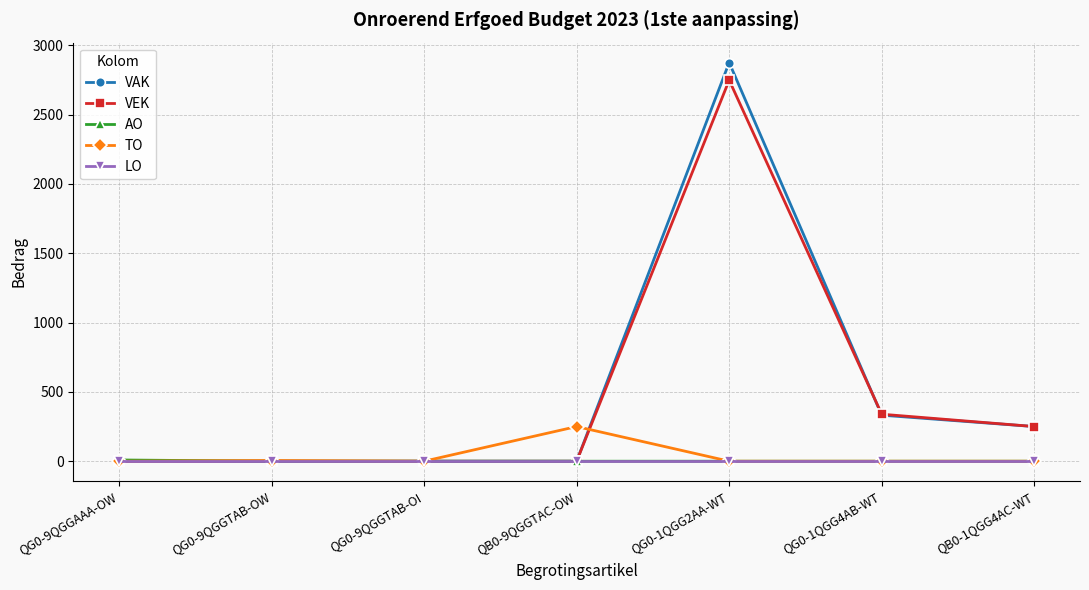

Which series has the widest spread of values?

VAK